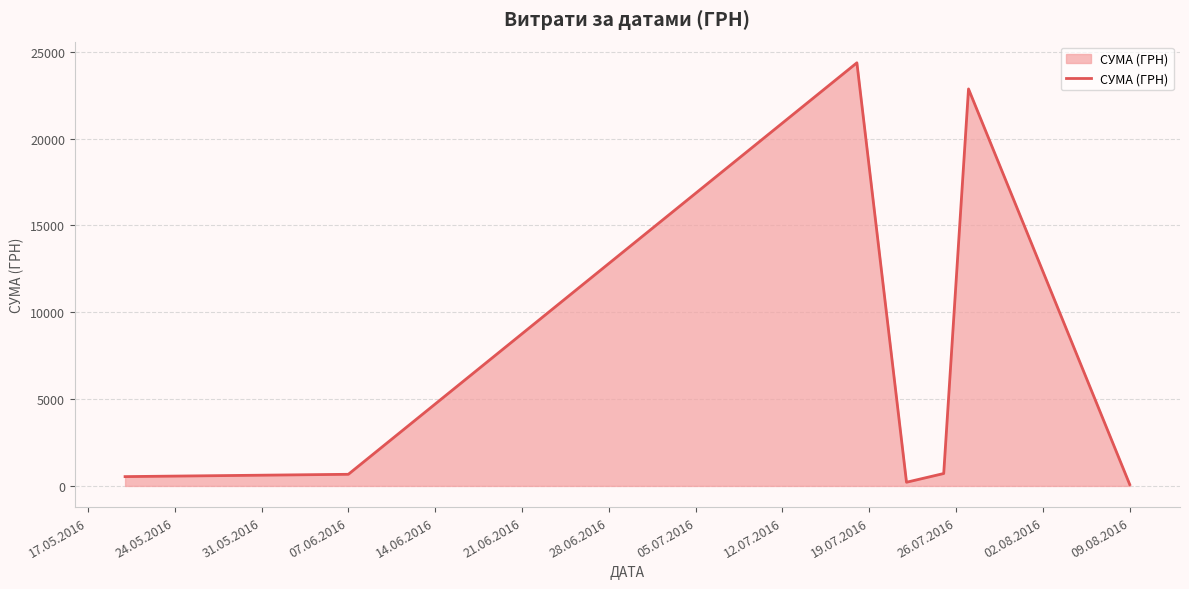

What is the sum of all values?

49445.0